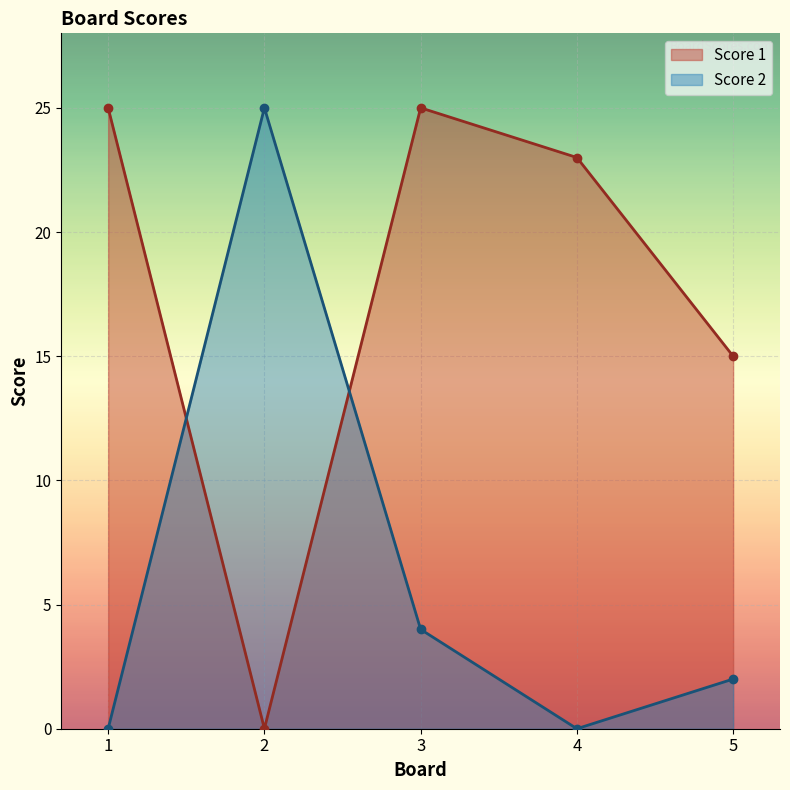

At which label does Score 1 reach its peak?

1